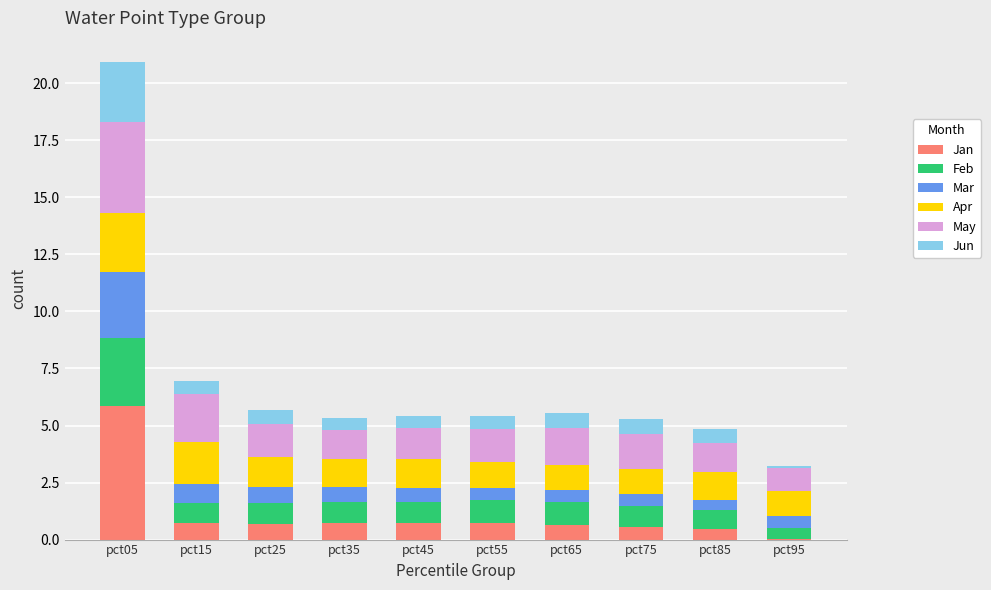

What are all the series names shown in the legend?

Jan, Feb, Mar, Apr, May, Jun